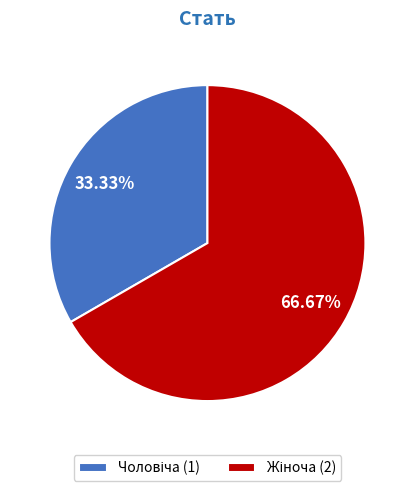

Is there any slice that represents more than half of the pie?

Yes